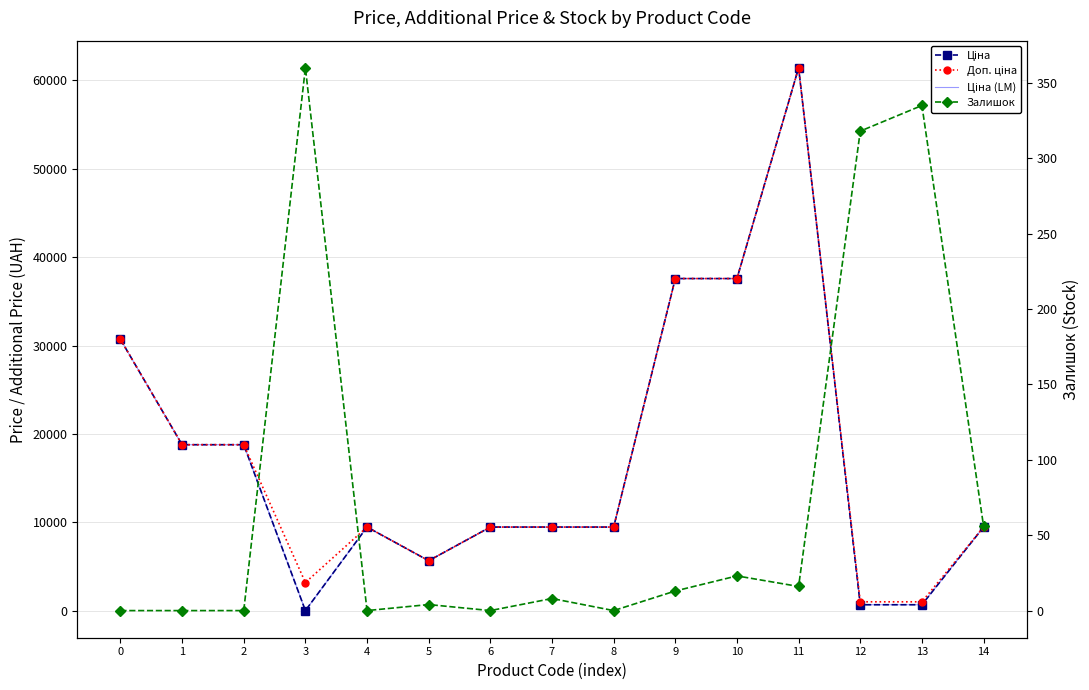

What are all the series names shown in the legend?

Ціна, Доп. ціна, Ціна (LM), Залишок